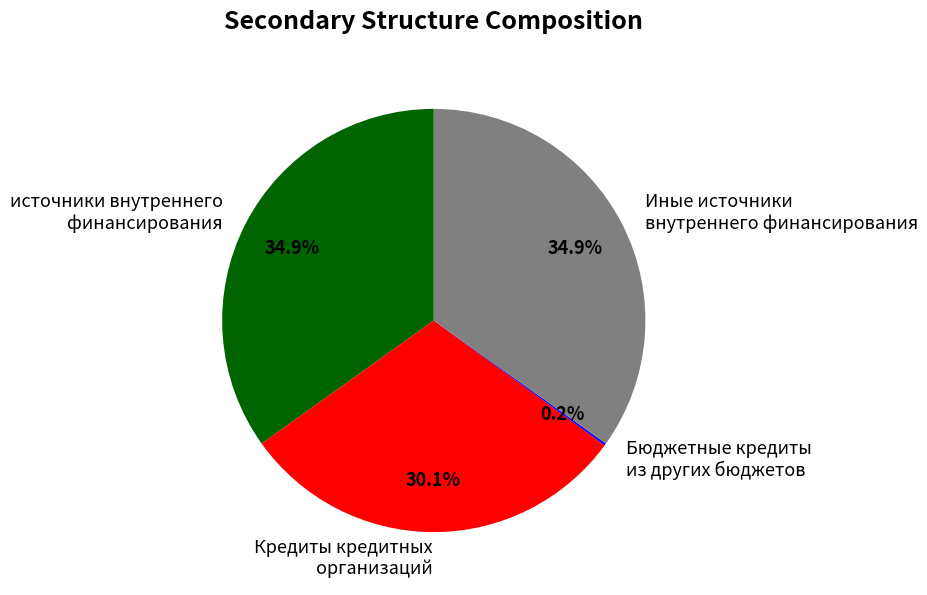

Is there any slice that represents more than half of the pie?

No